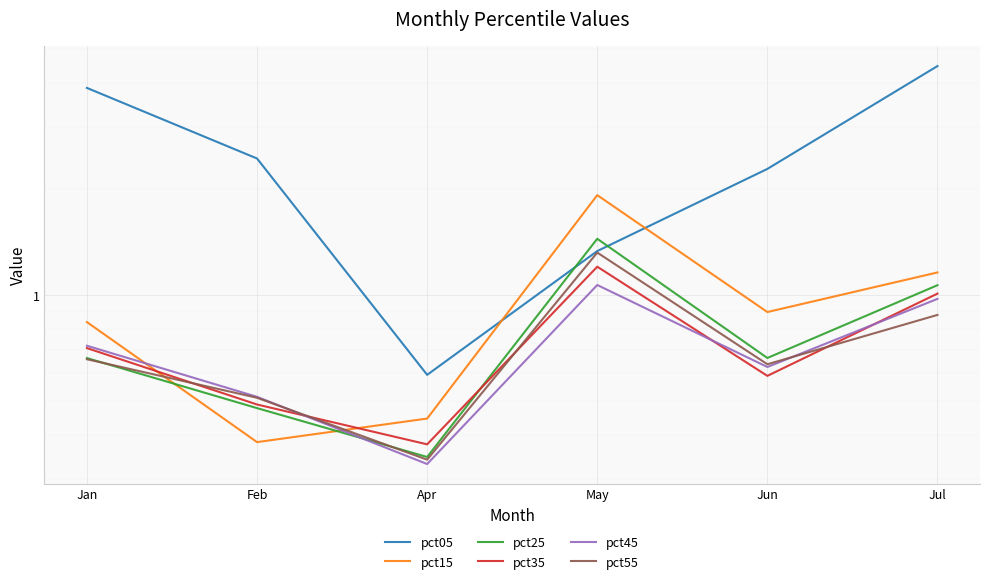

Which category has the lowest value across all series?

Apr